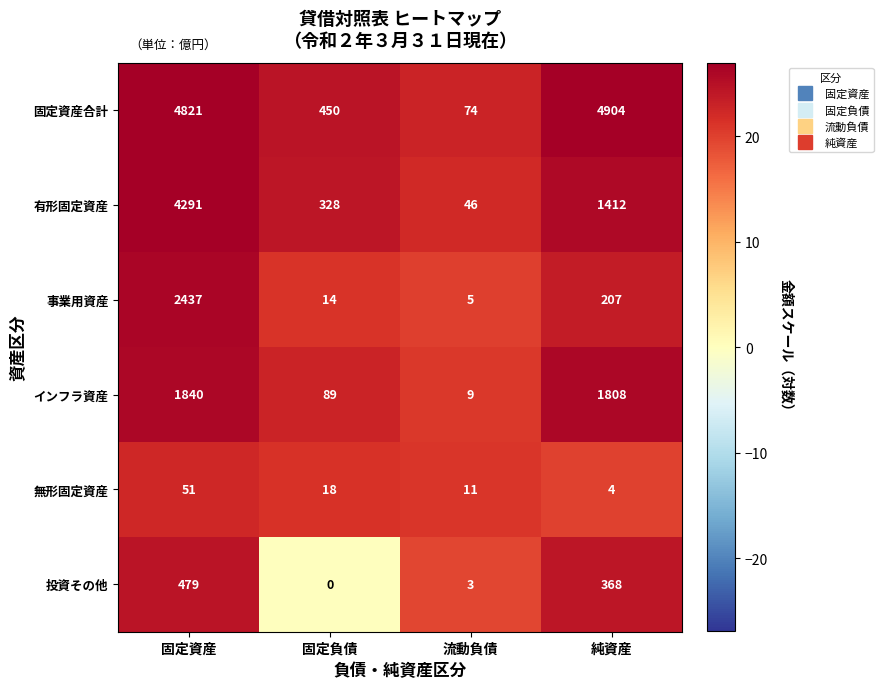

Where is 無形固定資産 nearest to the value 27?

固定負債